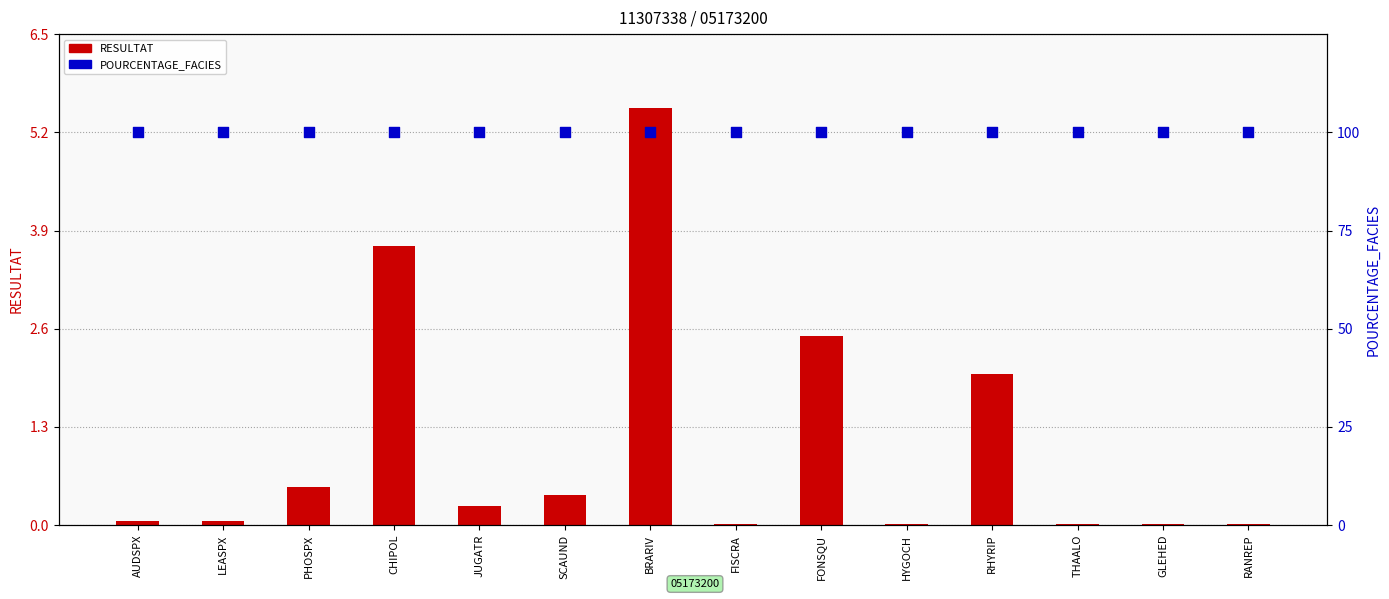

What are all the series names shown in the legend?

RESULTAT, POURCENTAGE_FACIES